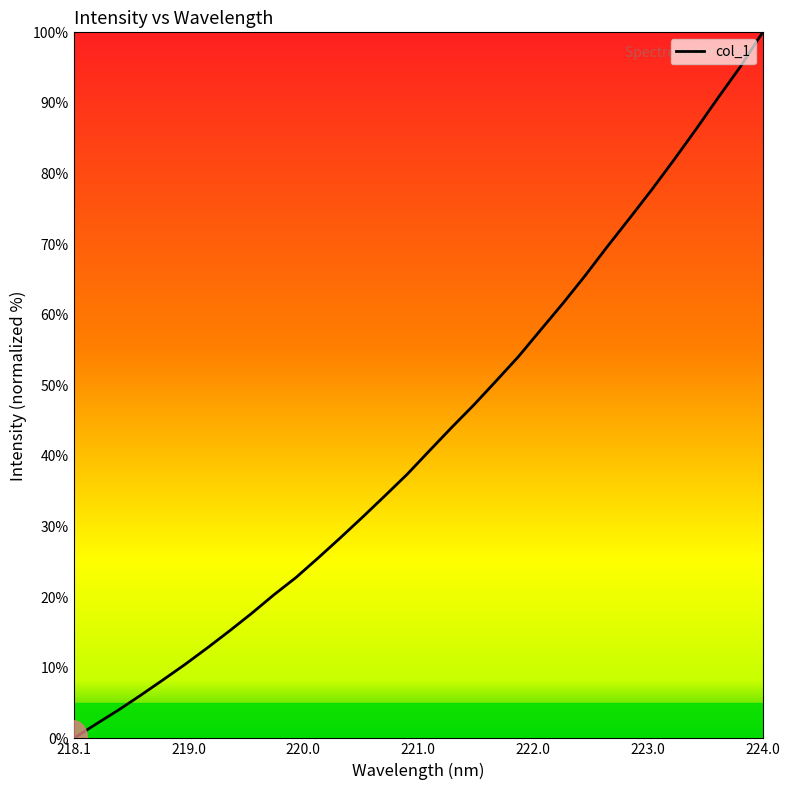

What is the maximum value shown in the chart?

100.0